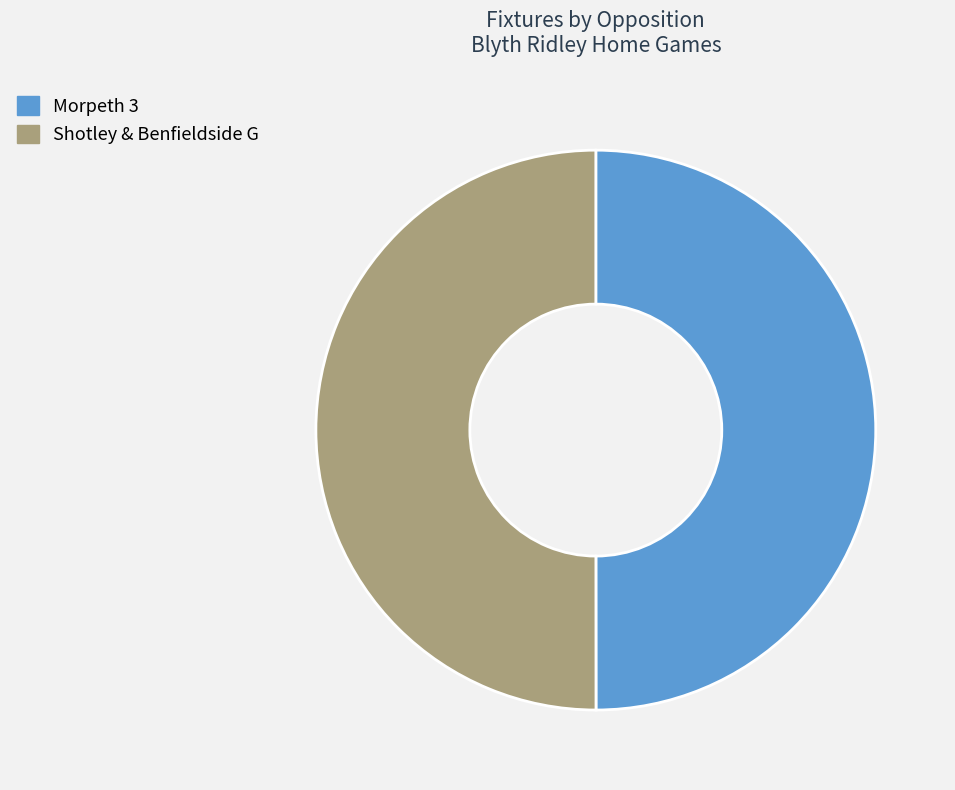

Is it true that Shotley & Benfieldside G is 50% of the pie?

True